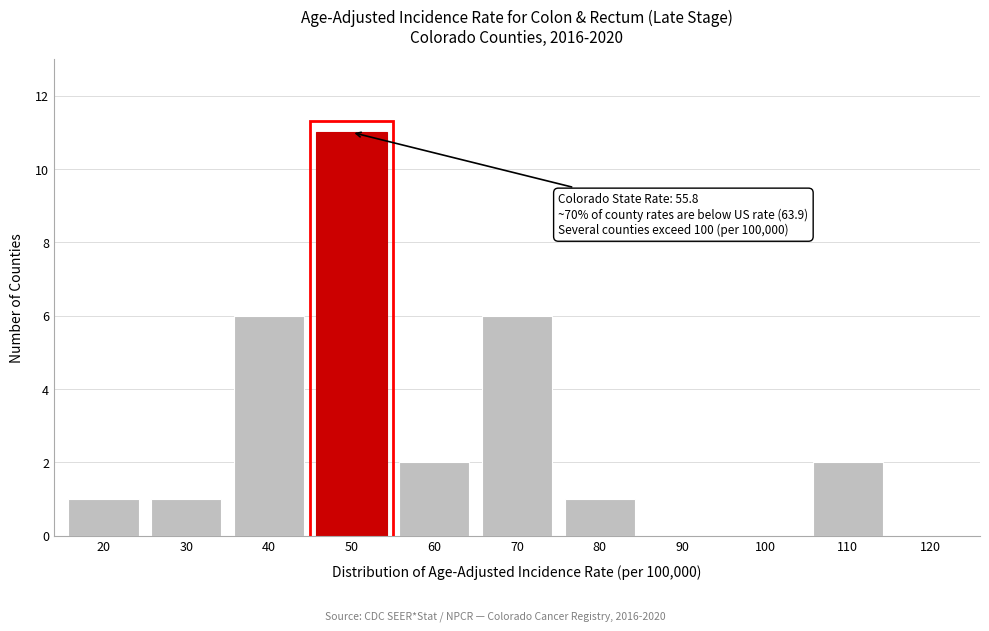

Reading right to left, transcribe all the data shown in this chart.

120=0	110=2	100=0	90=0	80=1	70=6	60=2	50=11	40=6	30=1	20=1